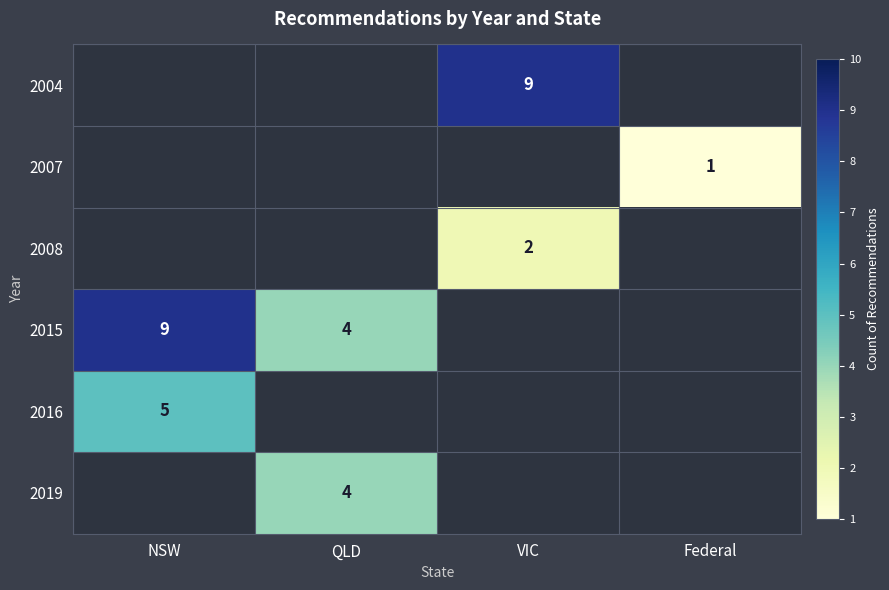

Is it true that 2015 equals 9 at NSW?

True